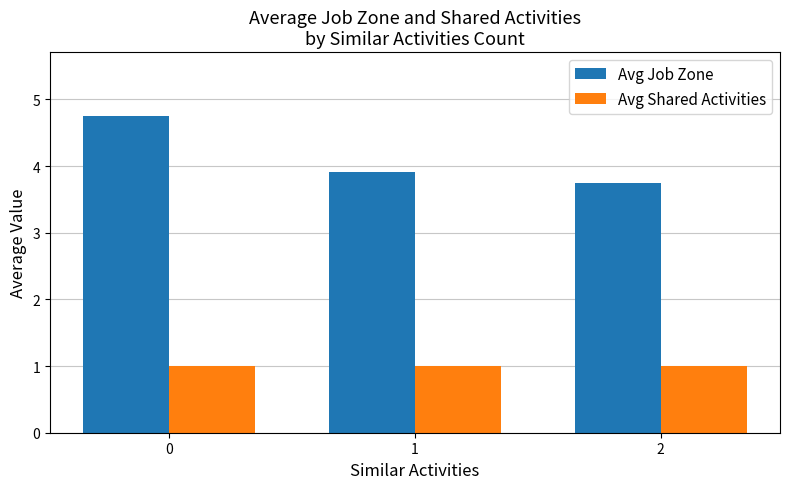

Where is Avg Job Zone nearest to the value 4?

1